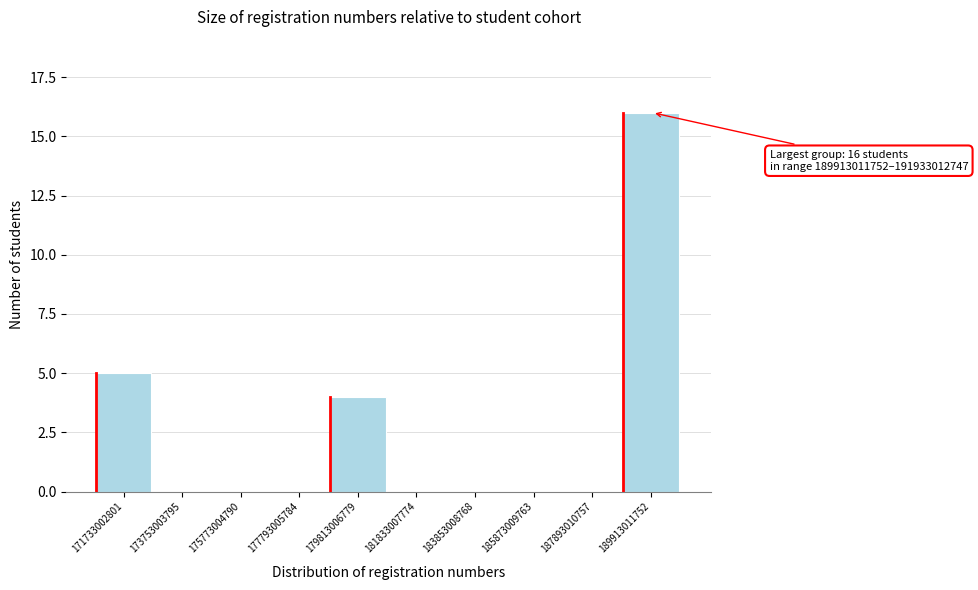

Reading right to left, transcribe all the data shown in this chart.

189913011752=16	187893010757=0	185873009763=0	183853008768=0	181833007774=0	179813006779=4	177793005784=0	175773004790=0	173753003795=0	171733002801=5